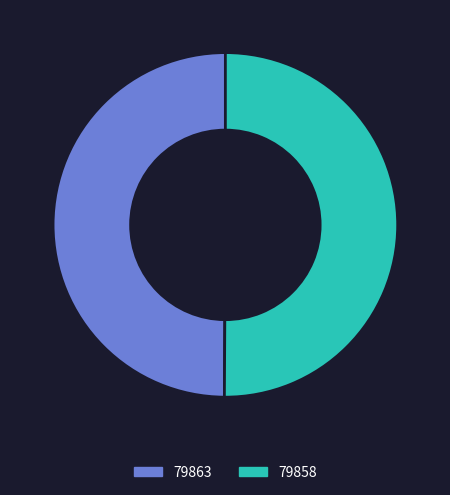

How many segments does this pie chart have?

2